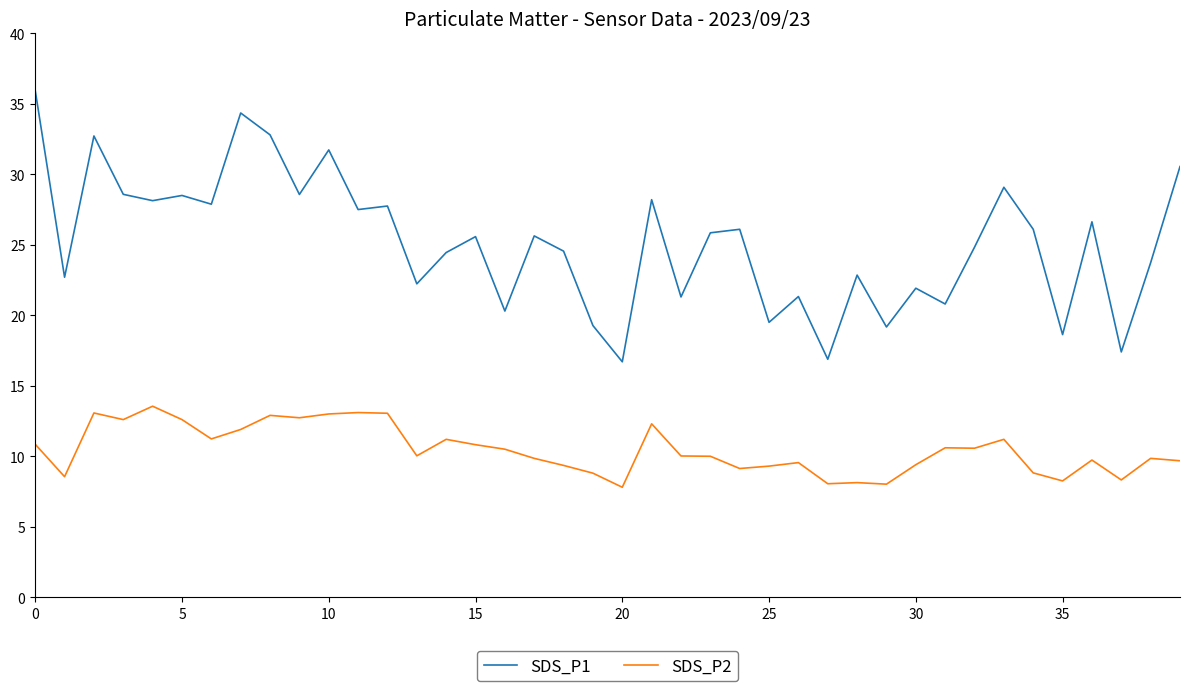

True or false: SDS_P2 and SDS_P1 intersect in this chart.

False